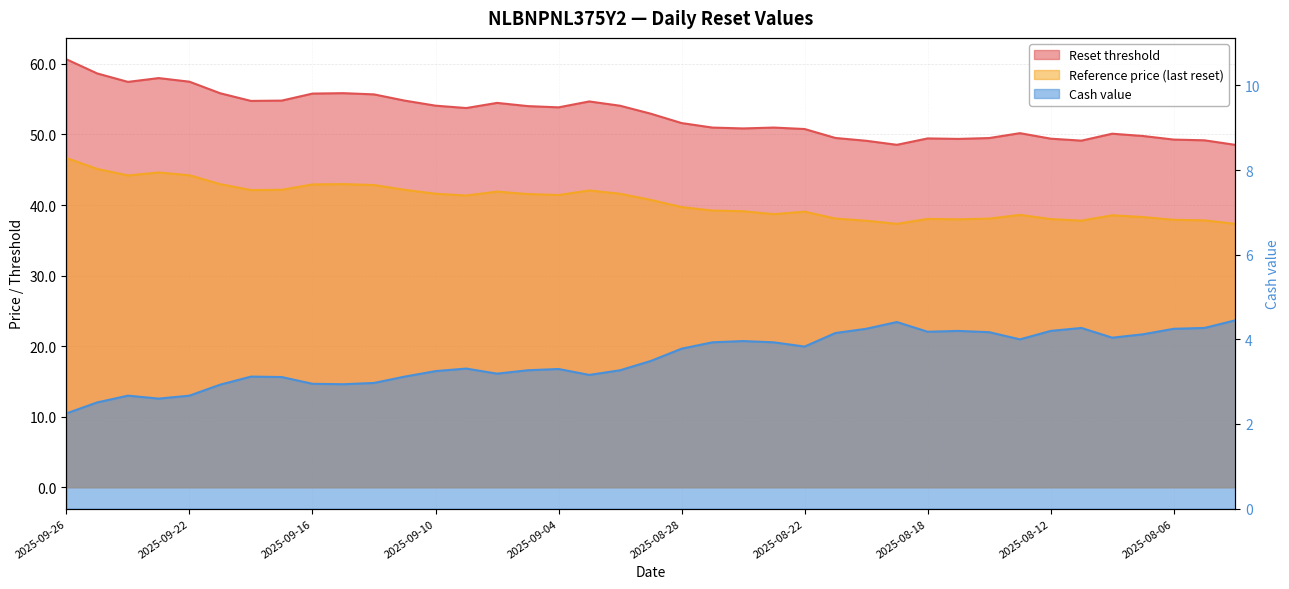

What is the minimum value shown in the chart?

2.2